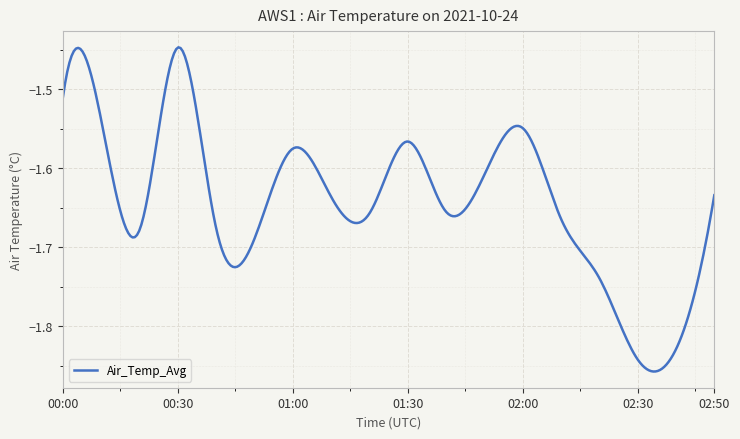

What is the difference between the maximum and minimum values?

0.4